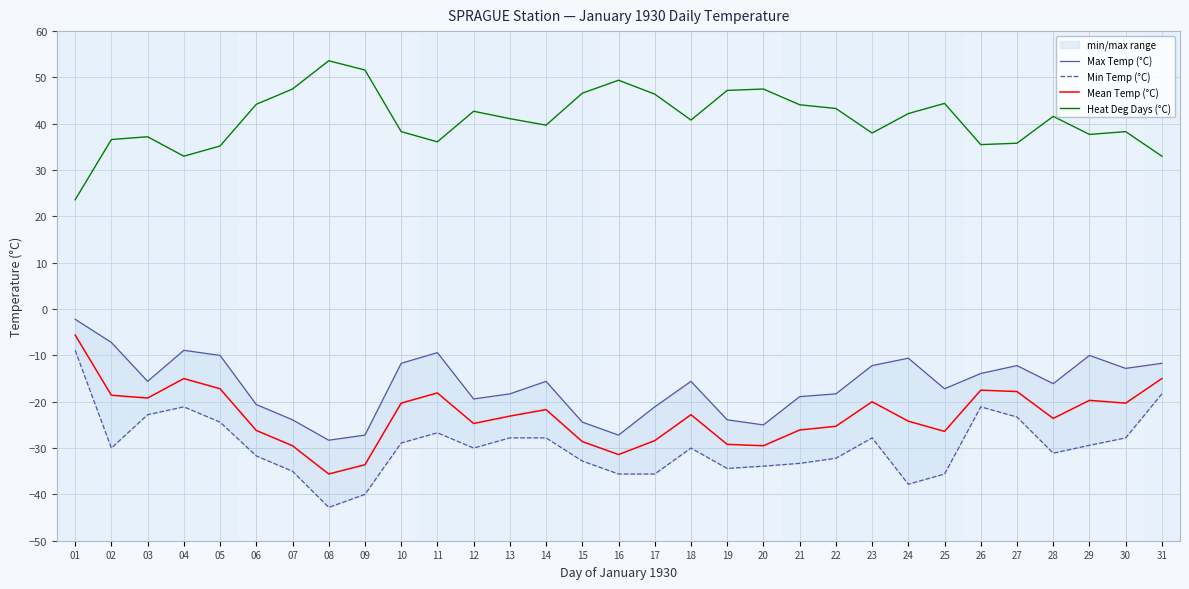

How many lines are shown in the chart?

4